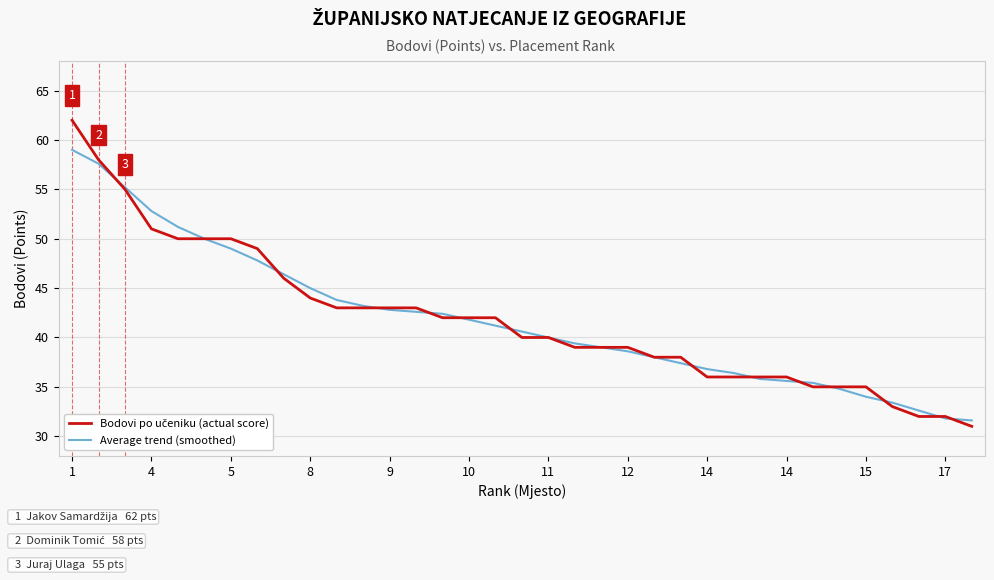

What is the greatest value displayed?

62.0